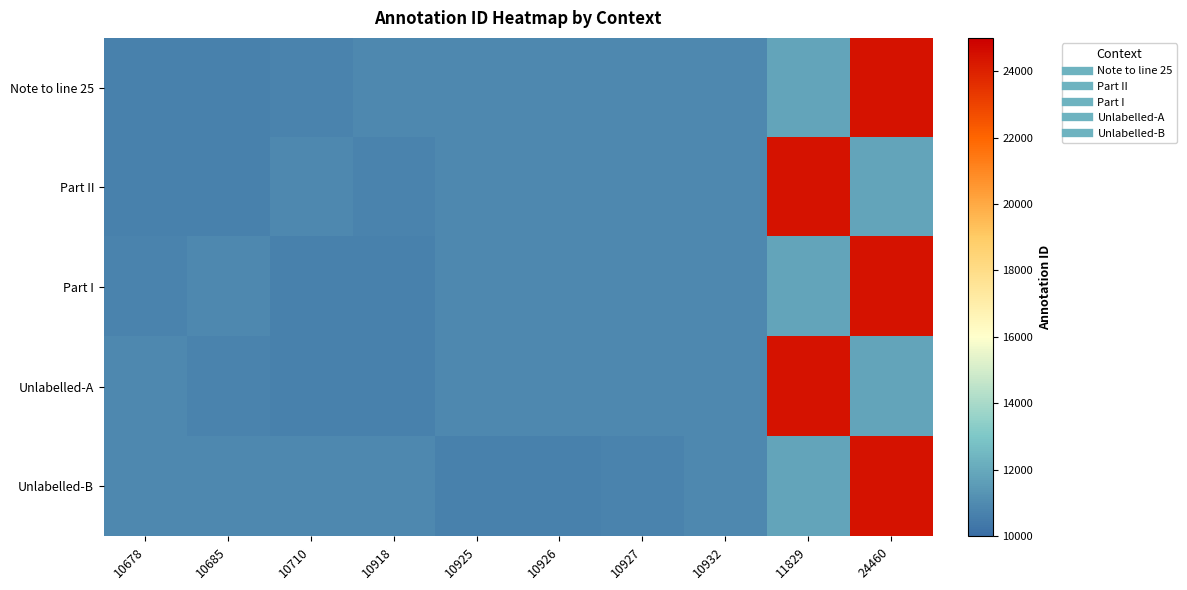

What is the spread (max minus min) of values at 10918?

254